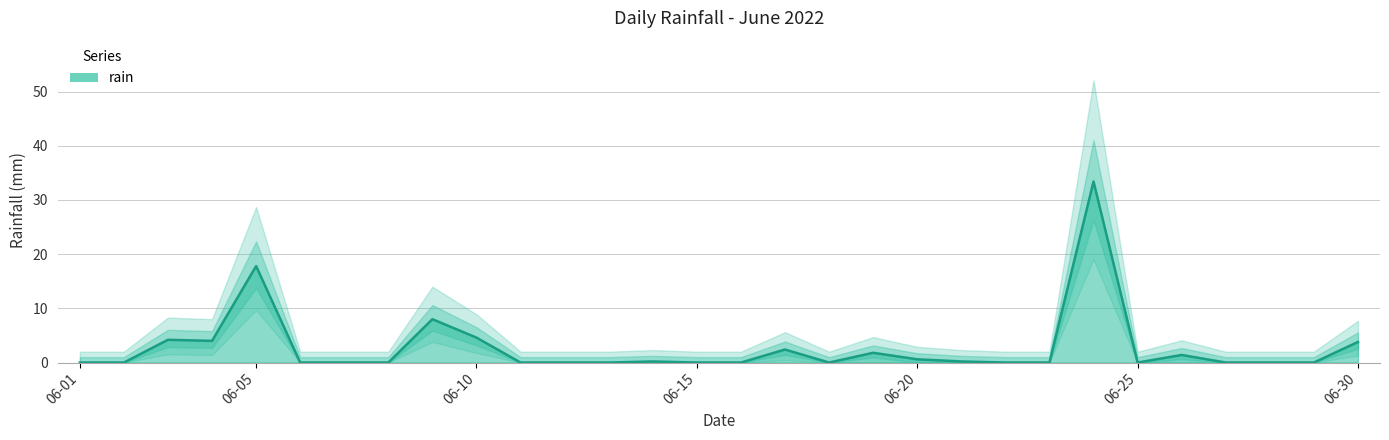

Is it true that the value at 2022-06-02 is -20.3?

False